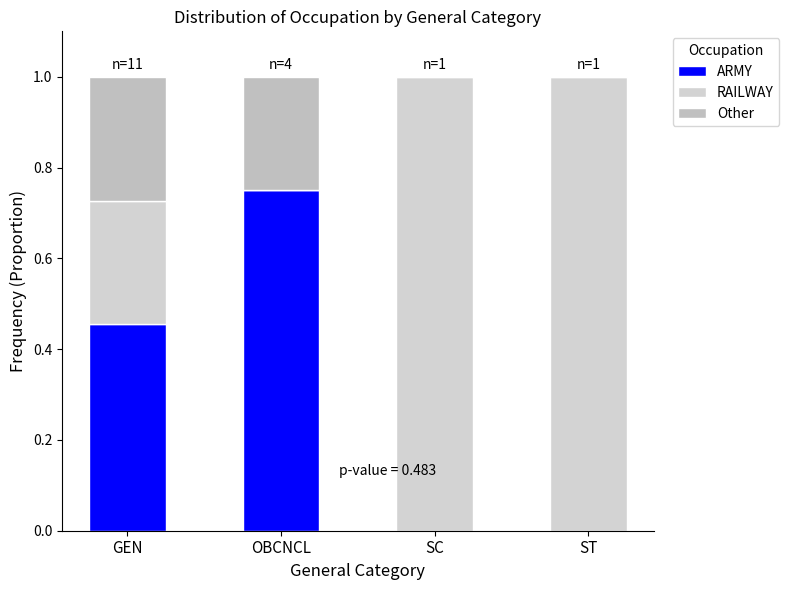

What is the difference between the second highest and minimum values in the ARMY series?

0.5